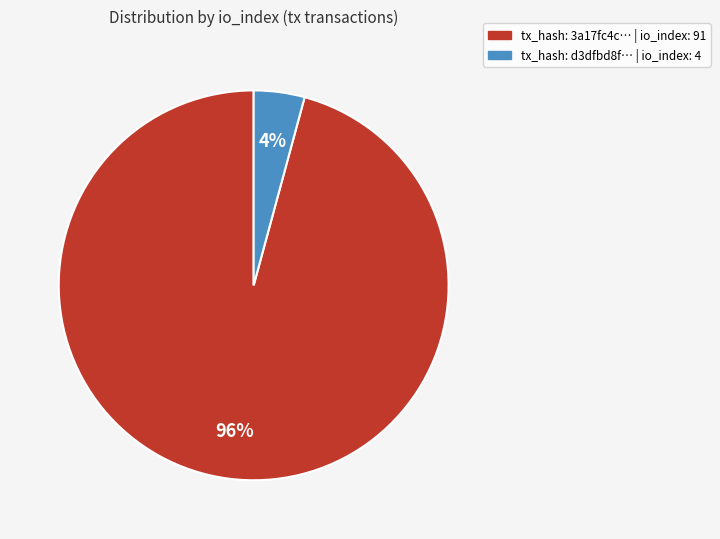

Count the number of slices in the pie.

2